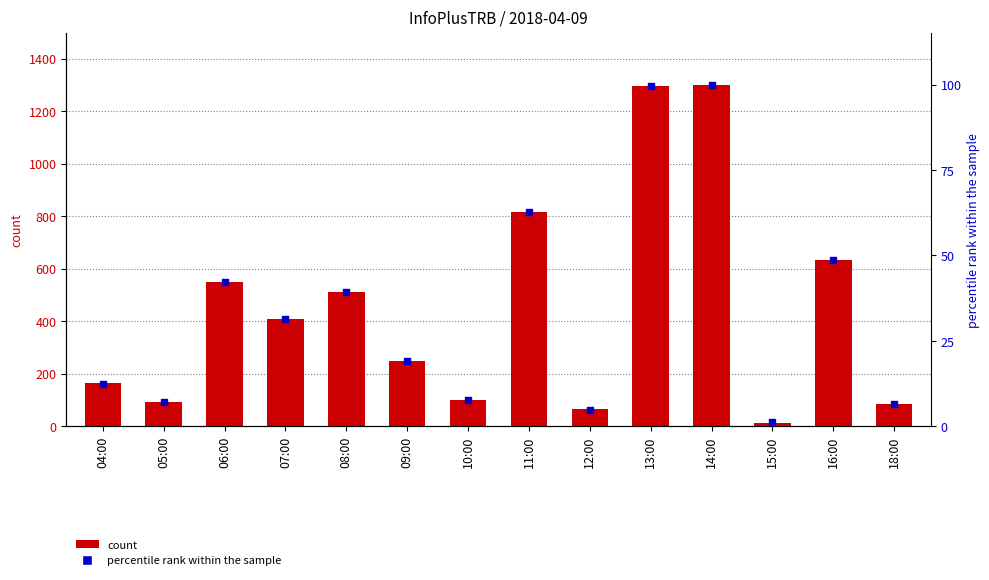

Which series reaches the minimum Y coordinate?

percentile rank within the sample